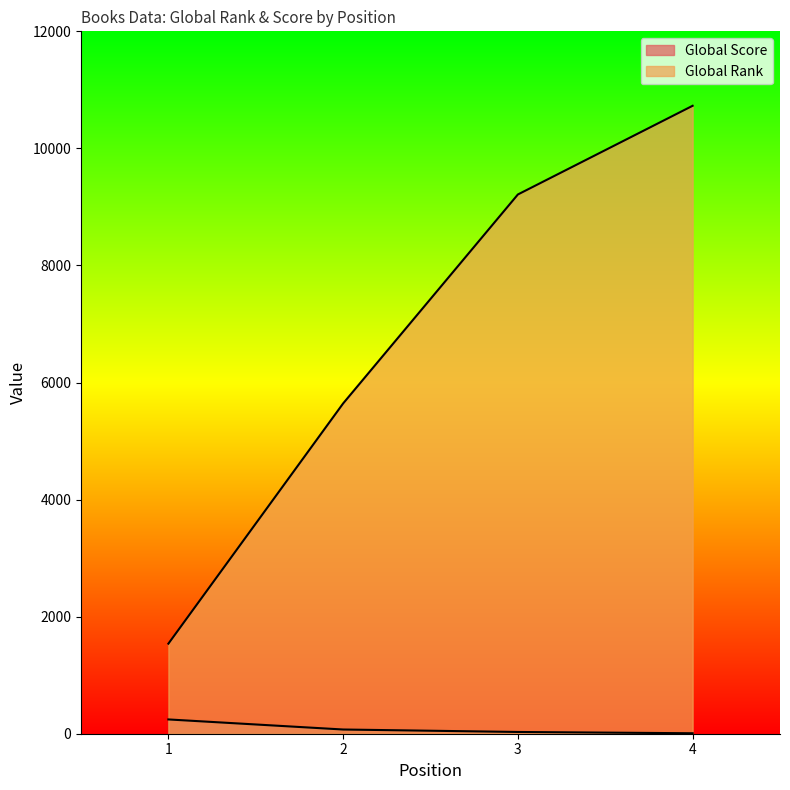

Reading right to left, list all the values displayed in this chart.

Global Score: 4=8	3=30	2=72	1=244
Global Rank: 4=10728	3=9213	2=5643	1=1539